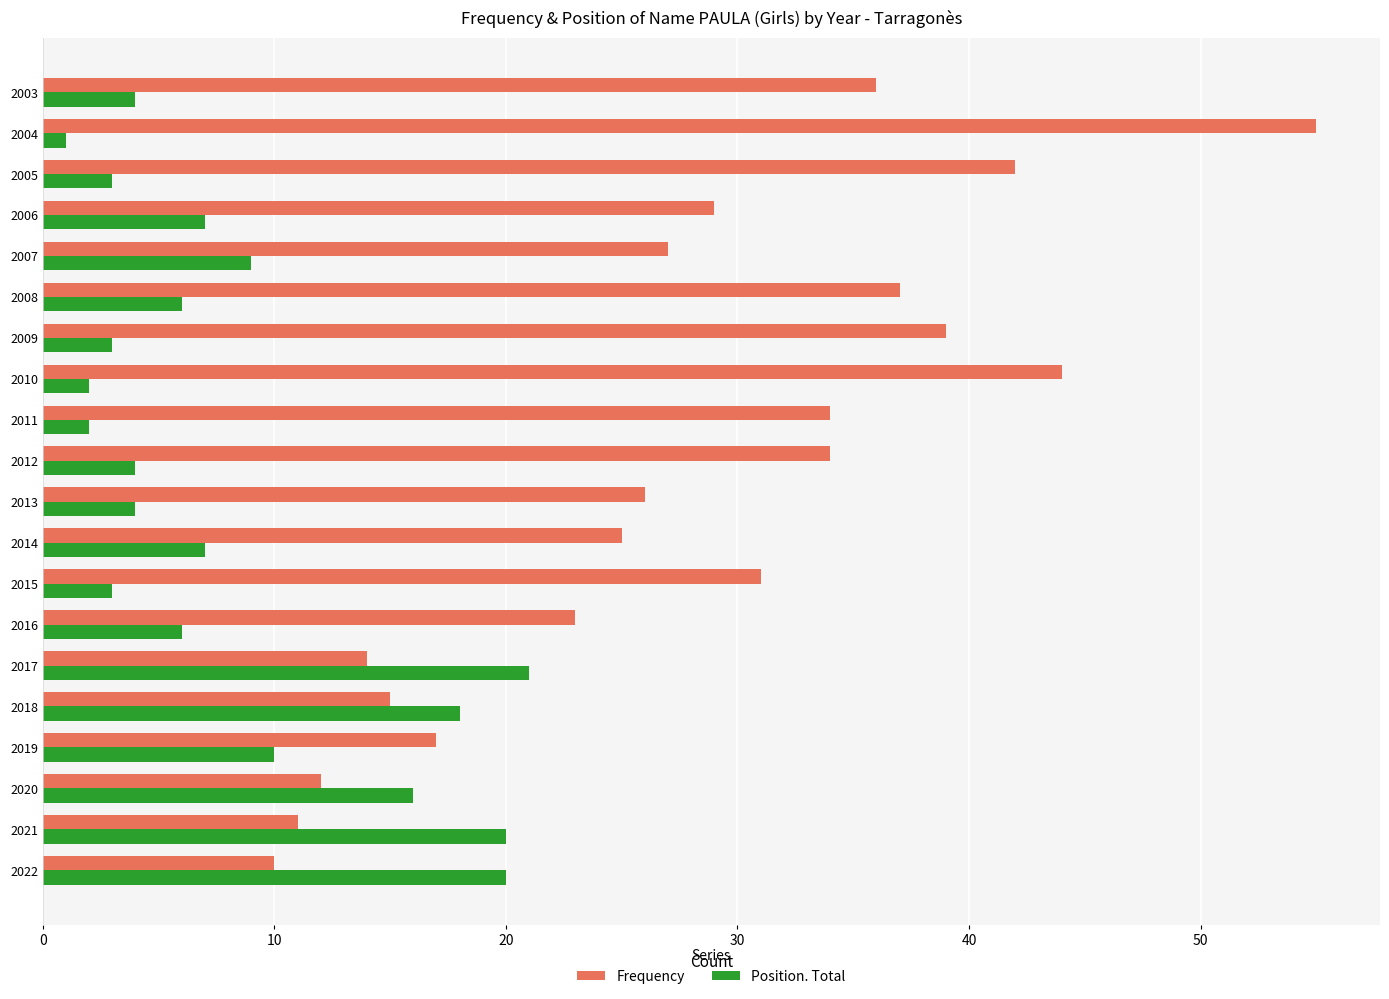

At which label does Position. Total reach its minimum?

2004